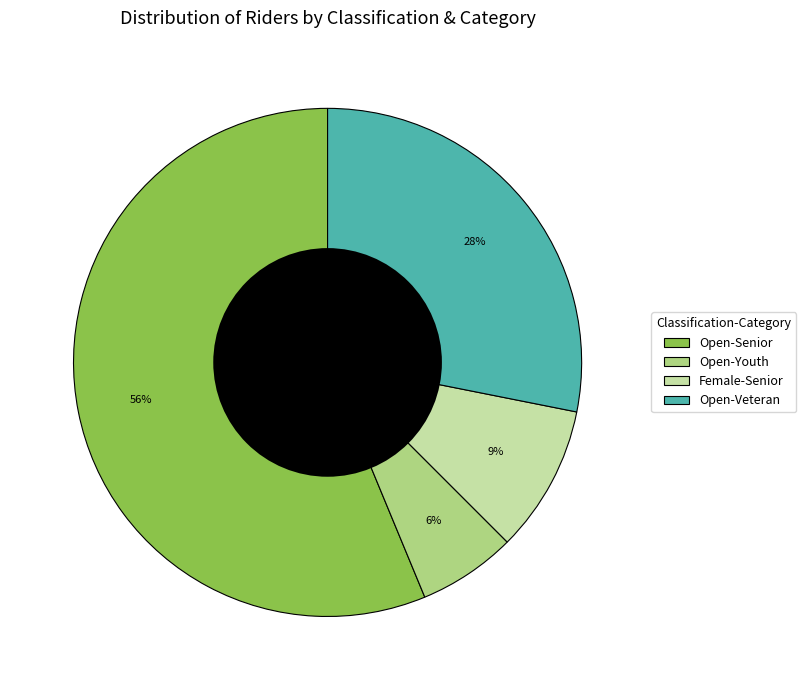

What is the ratio of the value at Open-Veteran to the value at Open-Senior?

0.5